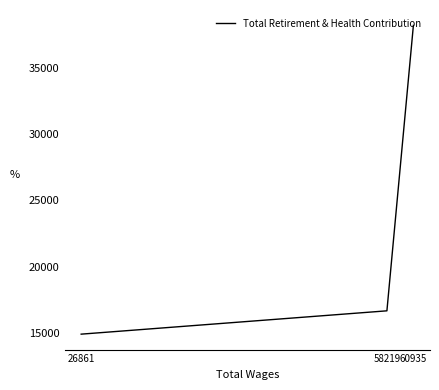

What is the change in value from 58219 to 26861?

-1757